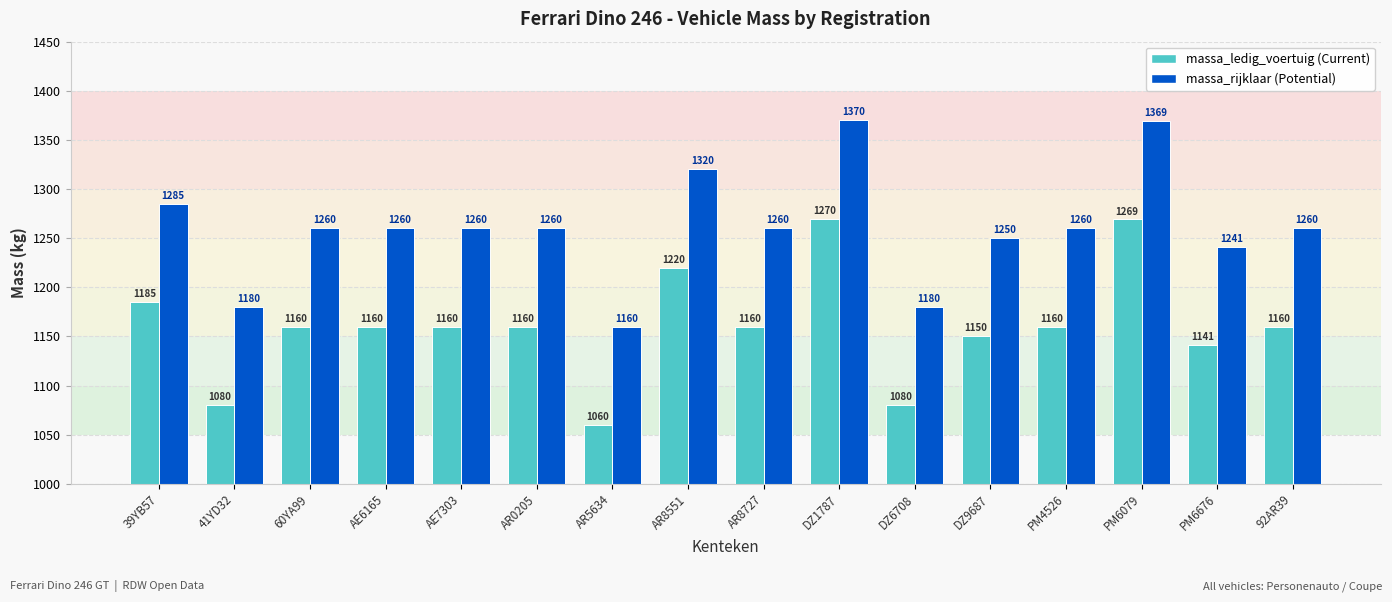

Which category has the highest value across all series?

DZ1787